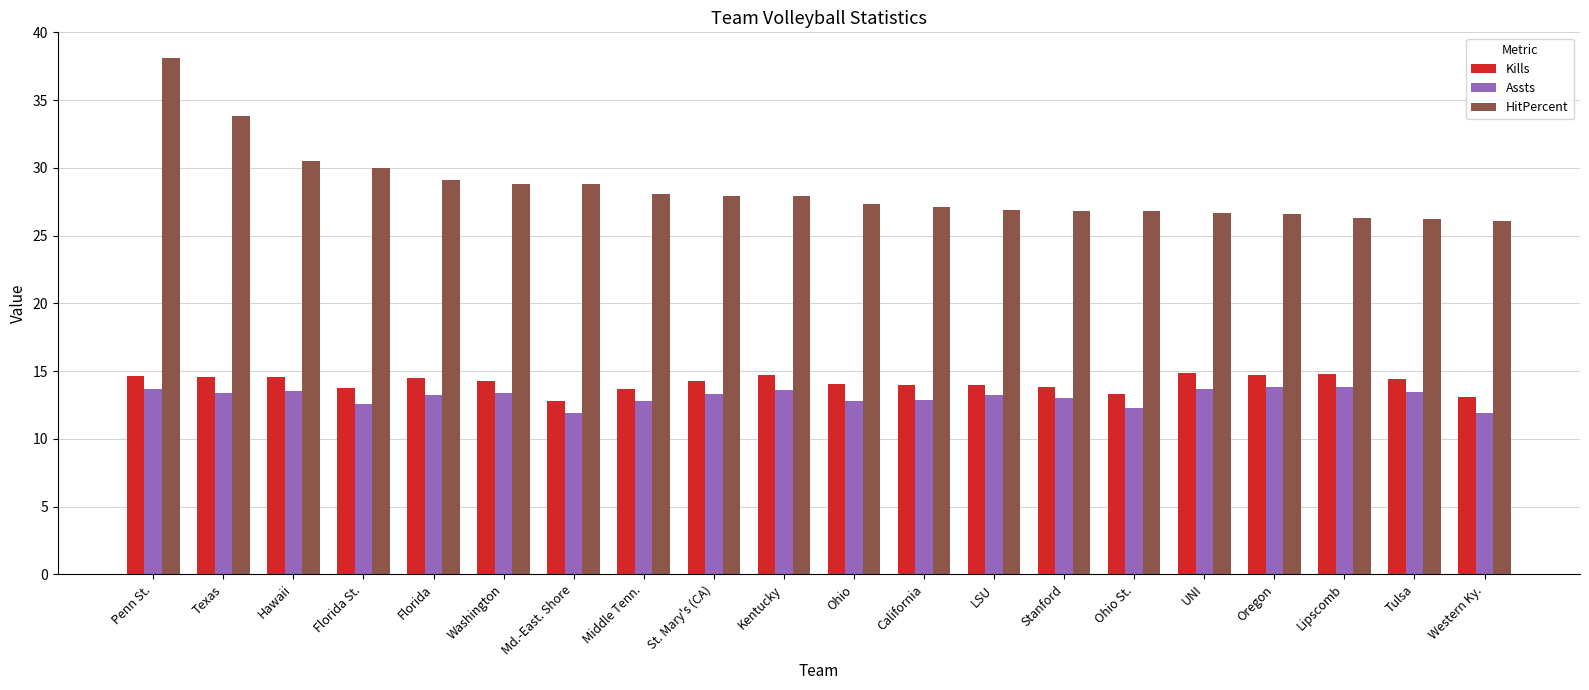

At which category is the sum across all series the highest?

Penn St.